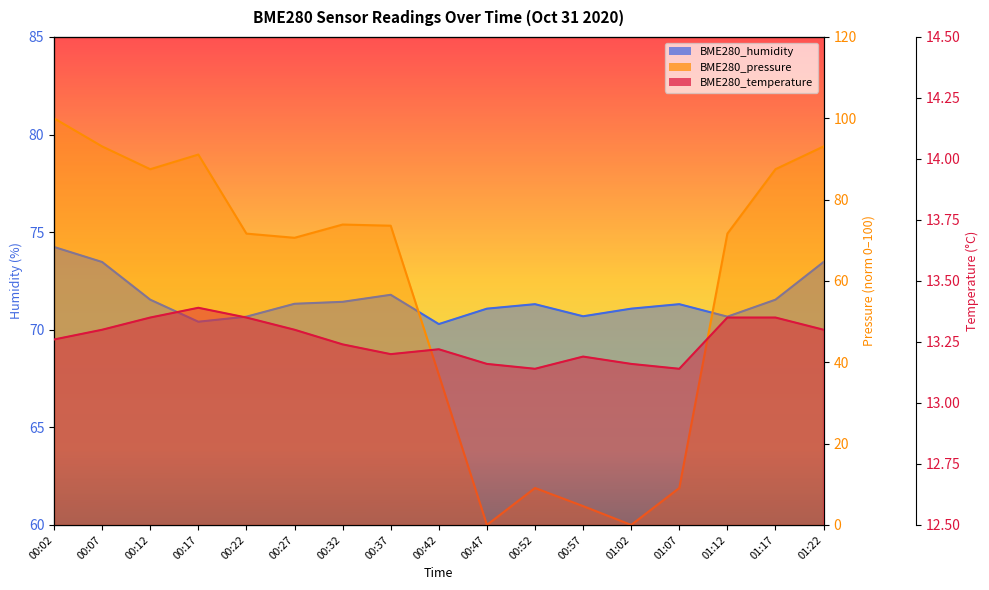

At how many categories does at least one series exceed 10?

17